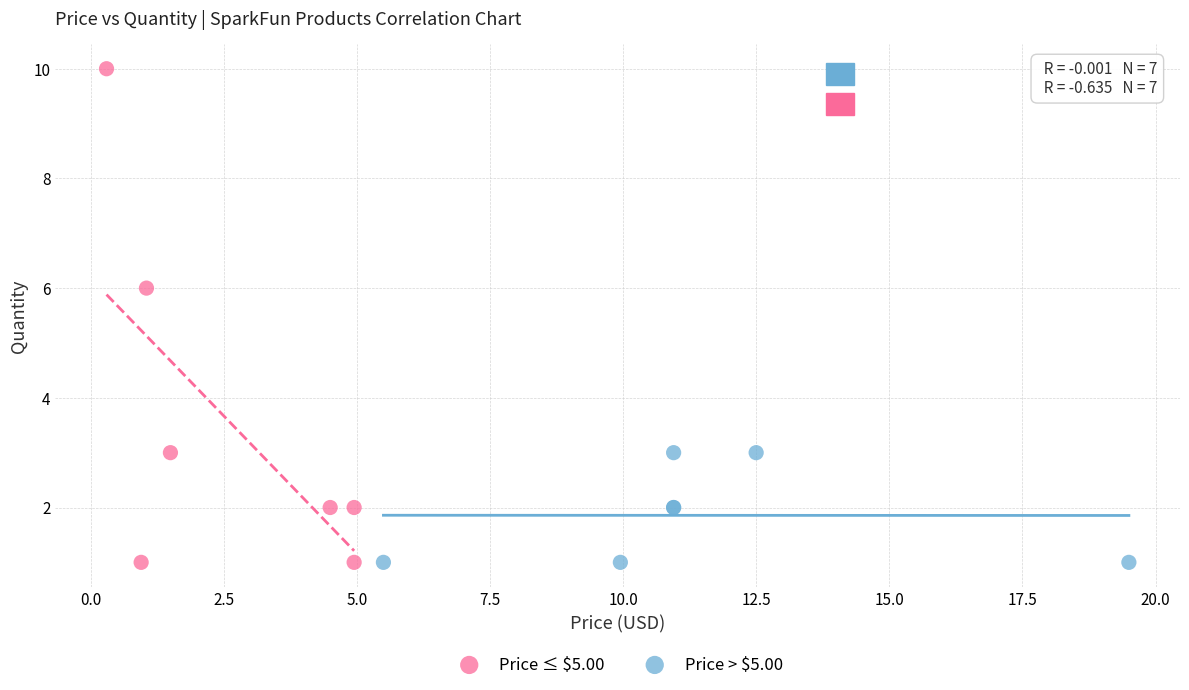

What are all the series names shown in the legend?

Price ≤ $5.00, Price > $5.00